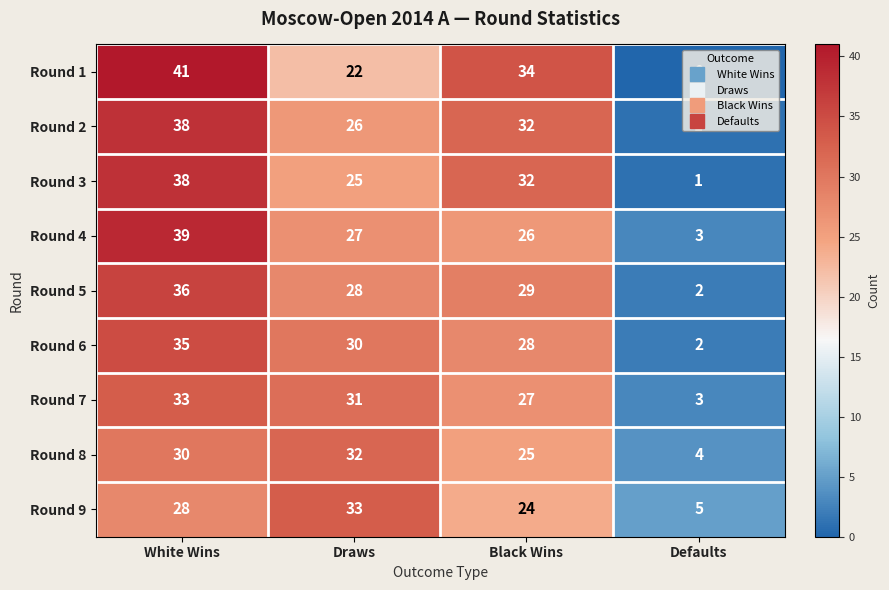

What is the spread (max minus min) of values at Black Wins?

10